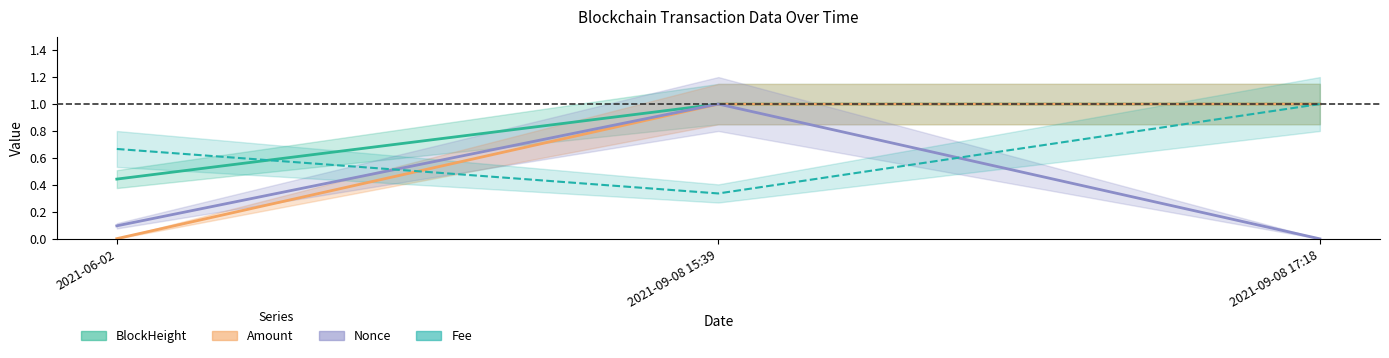

Reading left to right, what are all the values shown in this chart?

Fee: 0.7	0.3	1.0
Amount: 0.0	1.0	1.0
BlockHeight: 0.4	1.0	1.0
Nonce: 0.1	1.0	0.0